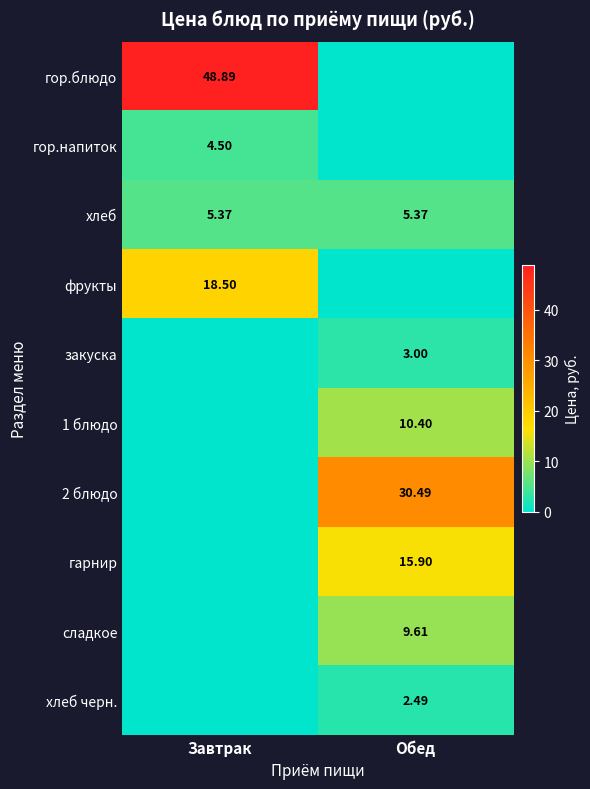

What value does the 1 блюдо series have at Обед?

10.4